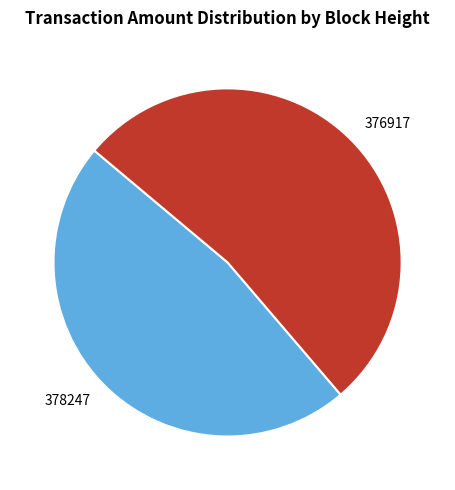

Does 378247 represent more than half of the total?

No